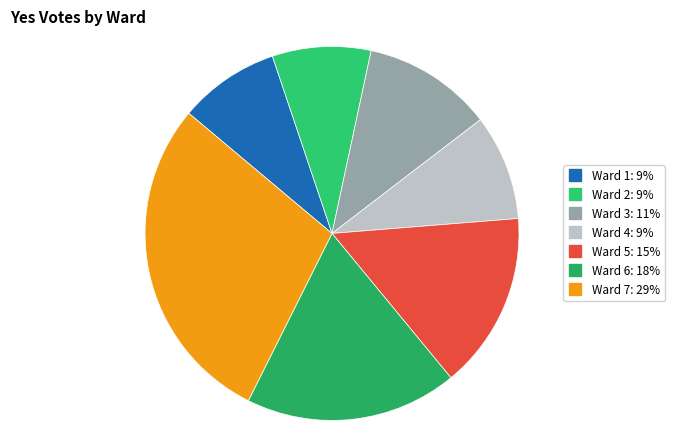

Which has a higher value, Ward 1 or Ward 3?

Ward 3